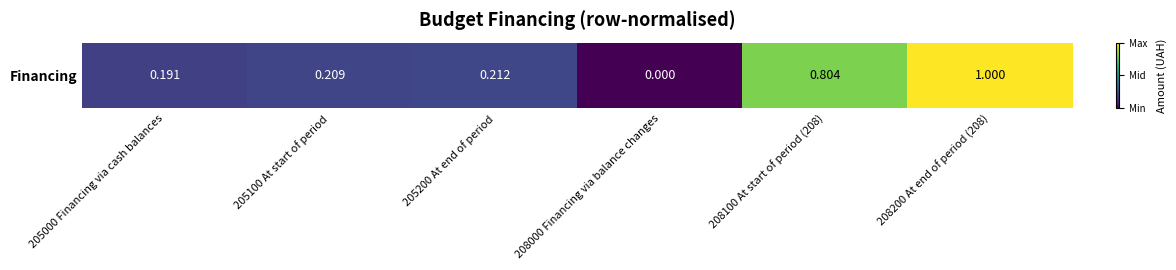

List the labels in order of value, largest first.

208200 At end of period (208), 208100 At start of period (208), 205200 At end of period, 205100 At start of period, 205000 Financing via cash balances, 208000 Financing via balance changes